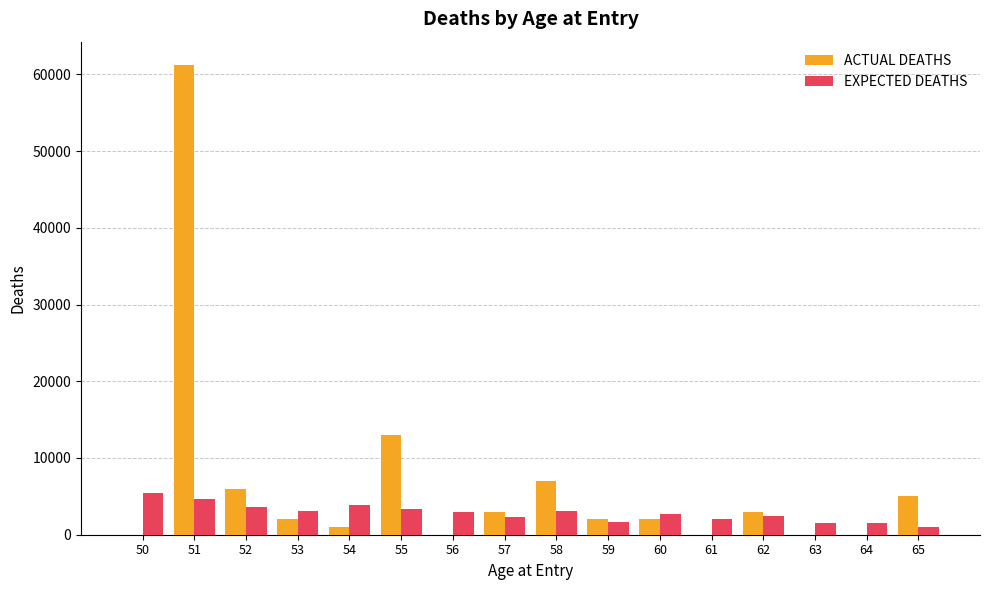

Is the value of EXPECTED DEATHS at 63 greater than the value of ACTUAL DEATHS at 61?

Yes